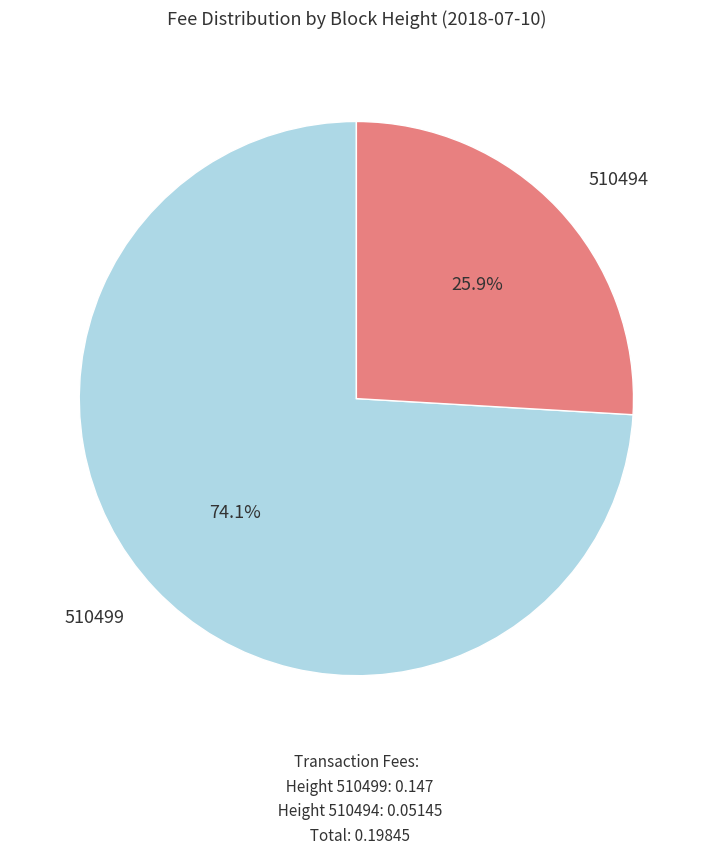

Is there a majority slice in this chart?

Yes